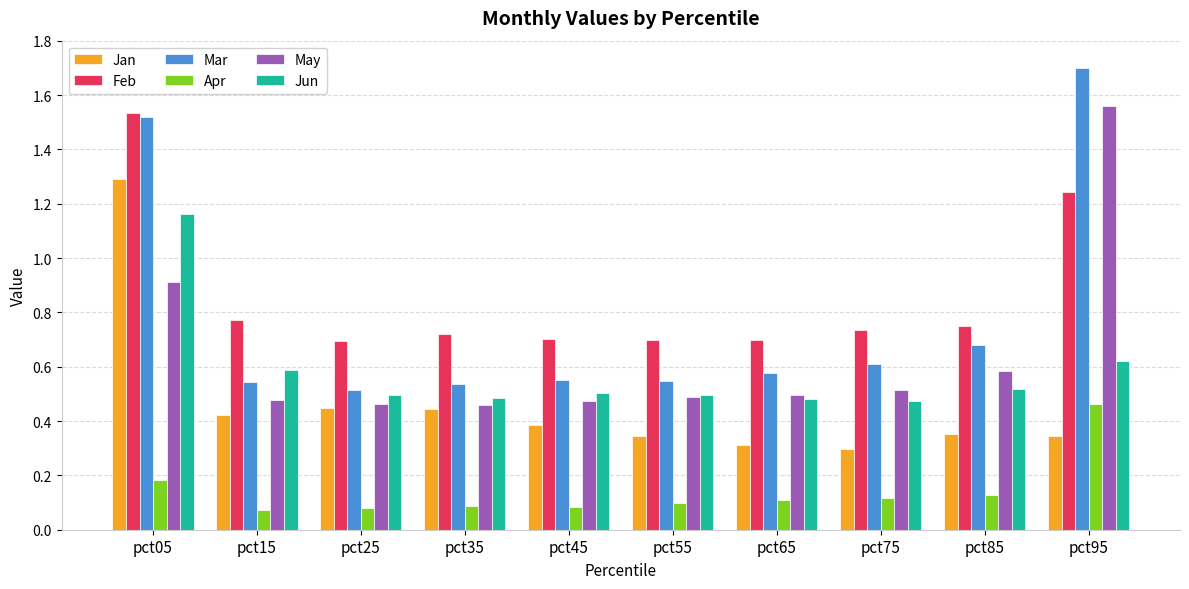

Is the value of Jun at pct45 greater than the value of Jan at pct75?

Yes